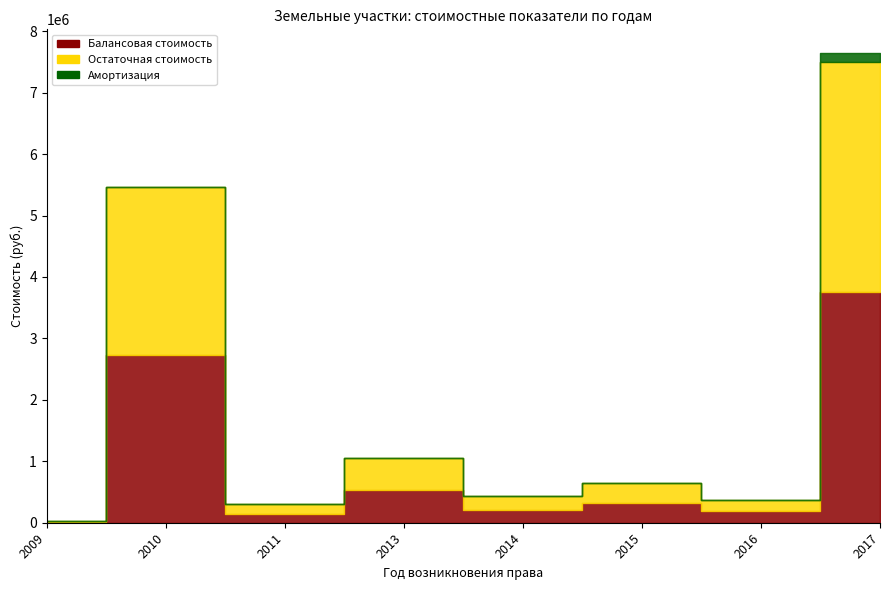

How many data points in Балансовая стоимость are above 323956?

4